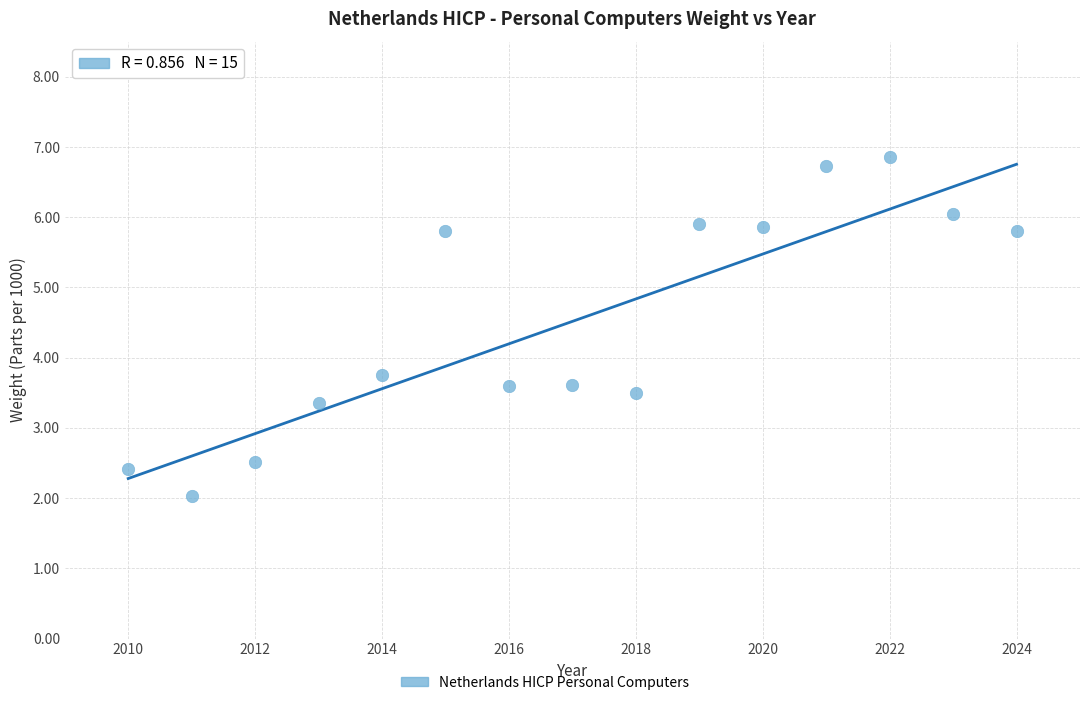

What Y value in the scatter plot is closest to 4?

3.8